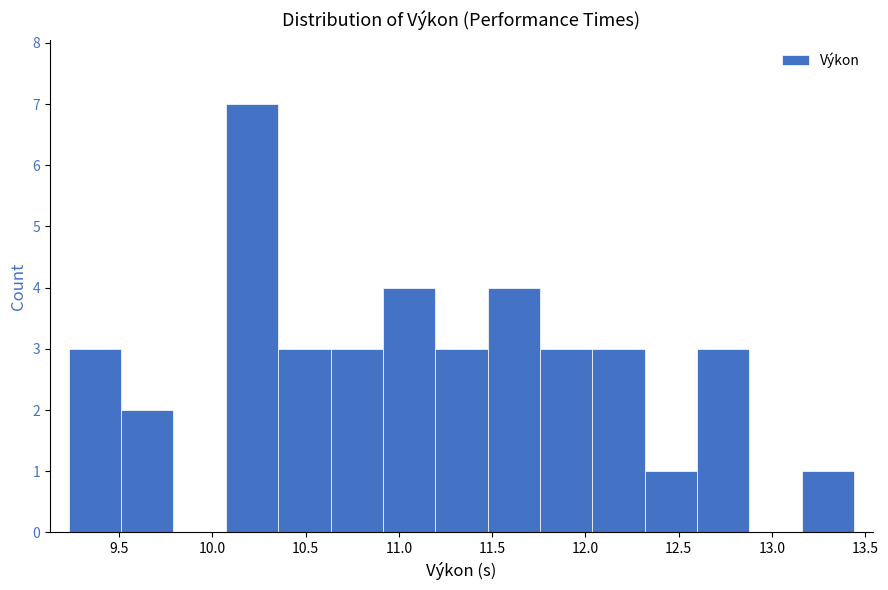

Reading left to right, list every bar in this chart as the range it spans on the x-axis followed by its height. Neither the bar edges nor the heights are printed on the chart, so give them approximately, as read against the axes.

9.25 to 9.50: 3
9.50 to 9.80: 2
9.80 to 10.05: 0
10.05 to 10.35: 7
10.35 to 10.65: 3
10.65 to 10.90: 3
10.90 to 11.20: 4
11.20 to 11.50: 3
11.50 to 11.75: 4
11.75 to 12.05: 3
12.05 to 12.30: 3
12.30 to 12.60: 1
12.60 to 12.90: 3
12.90 to 13.15: 0
13.15 to 13.45: 1